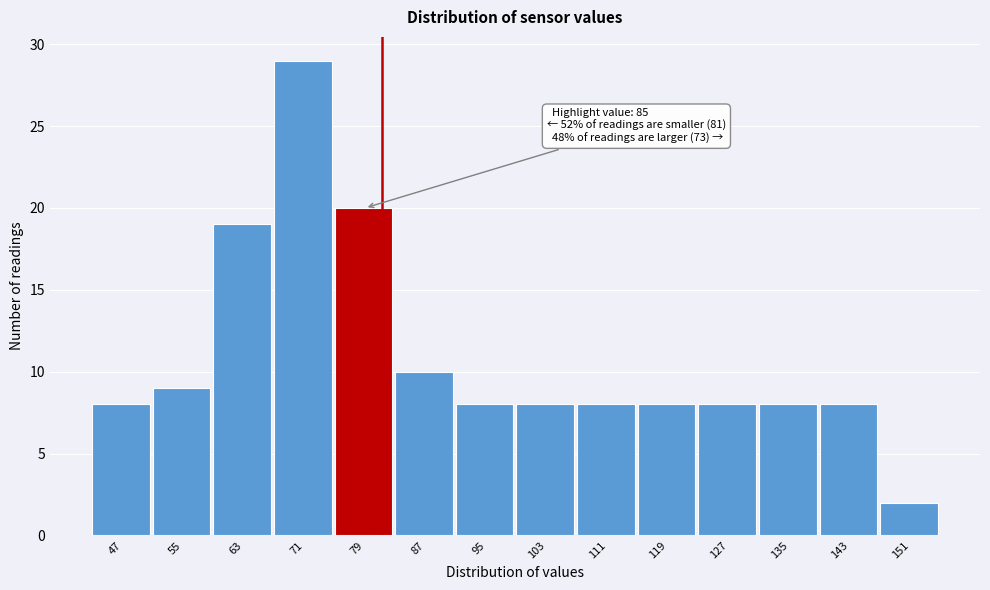

Reading left to right, list all the values displayed in this chart.

47=8	55=9	63=19	71=29	79=20	87=10	95=8	103=8	111=8	119=8	127=8	135=8	143=8	151=2